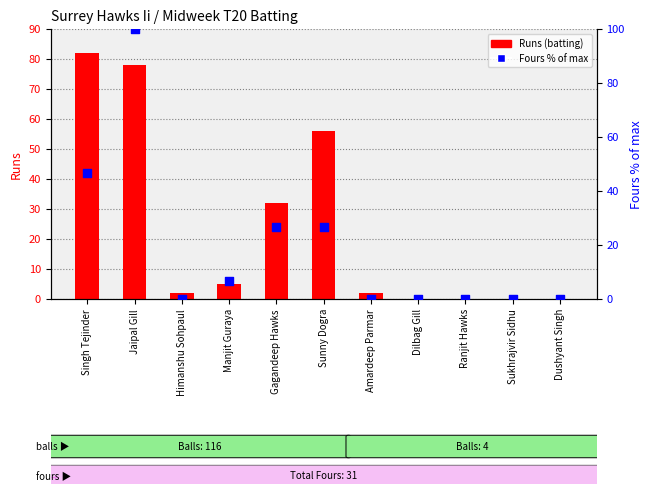

Is the value of Fours % of max at Jaipal Gill greater than the value of Runs (batting) at Dilbag Gill?

Yes